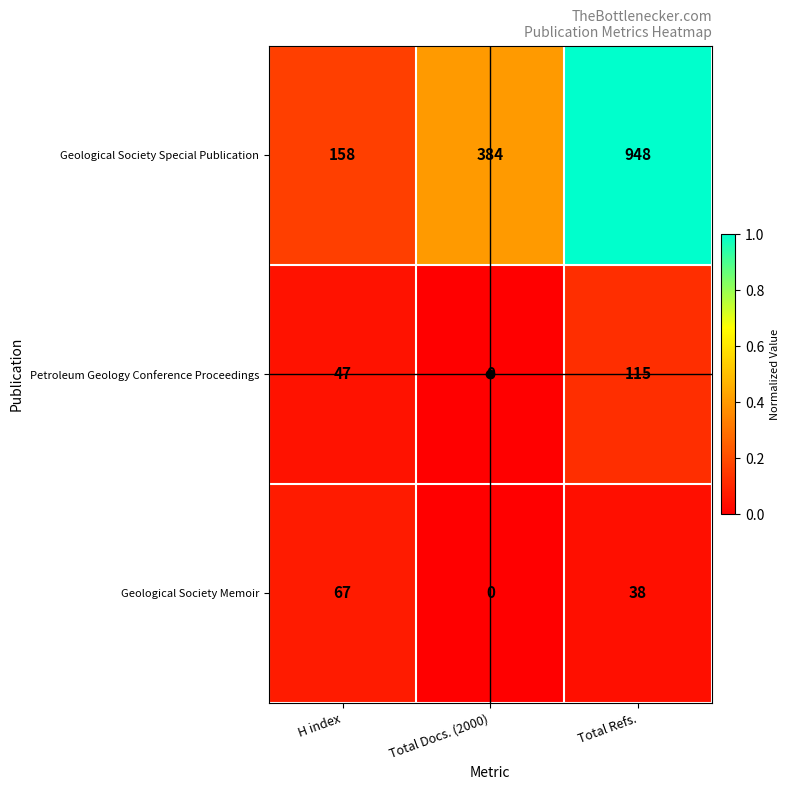

The Geological Society Special Publication series shows 948 at Total Refs.. True or false?

True